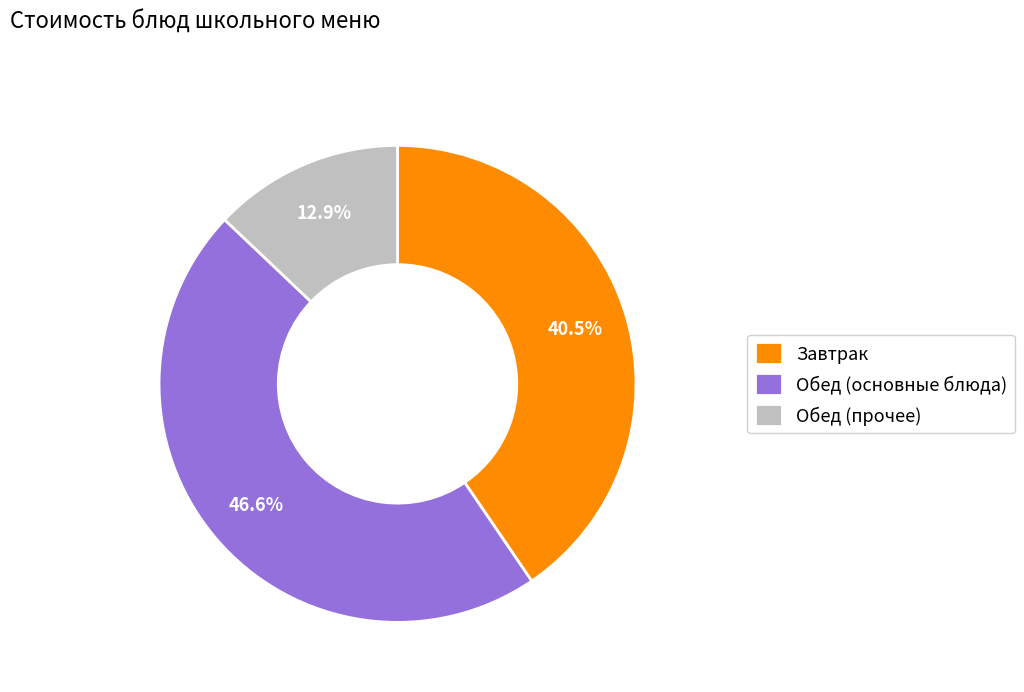

Which category has the smallest portion of the pie?

Обед (прочее)